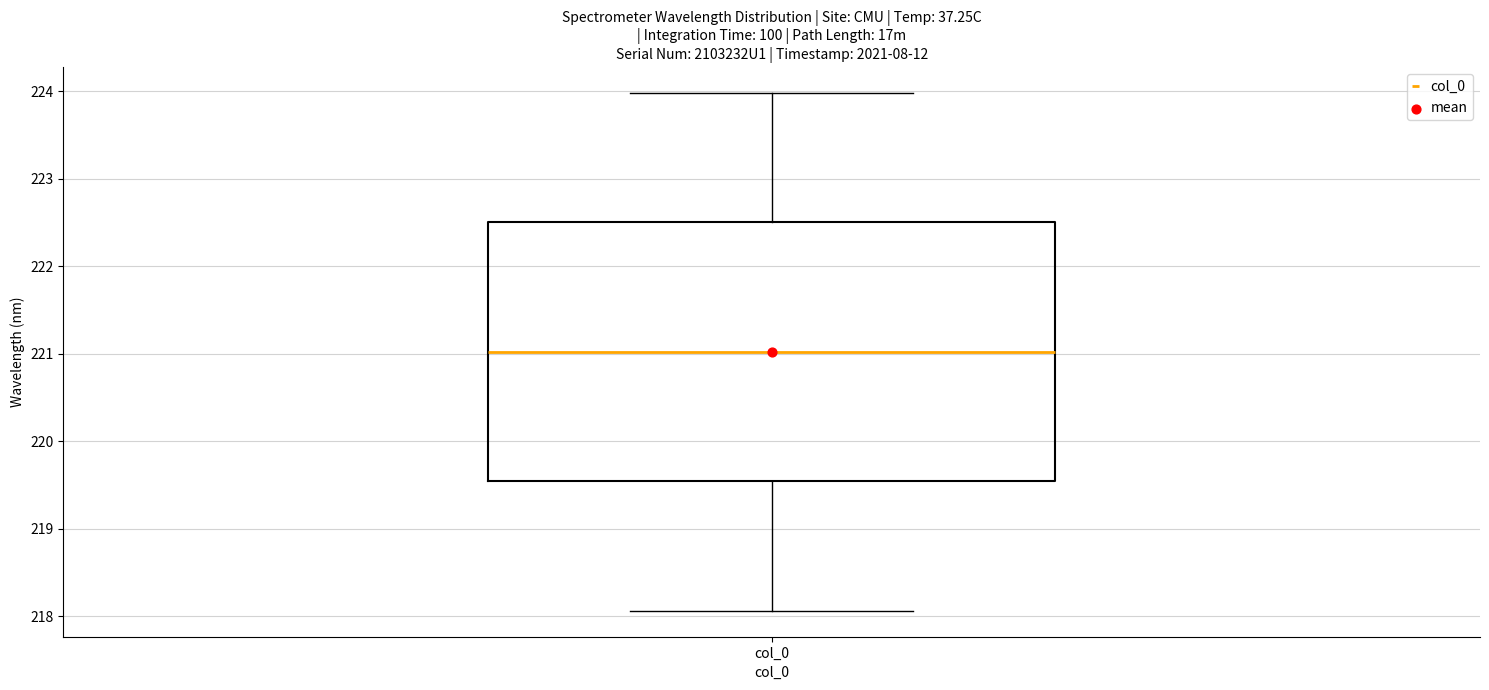

Where is the upper edge of the box for col_0 on the y-axis? The values are not printed on the chart, so give them approximately, as read against the axis.

222.5